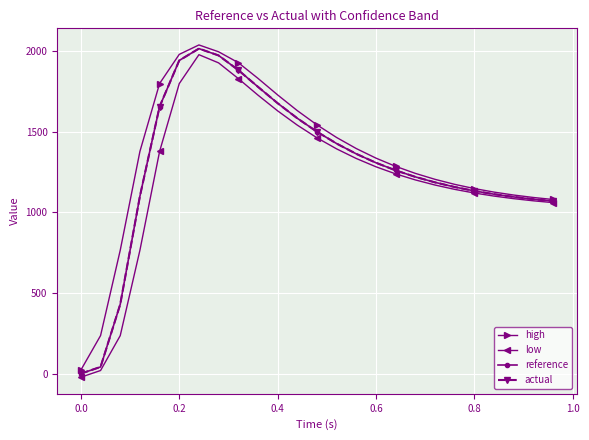

How many values in the actual series exceed 1259?

13